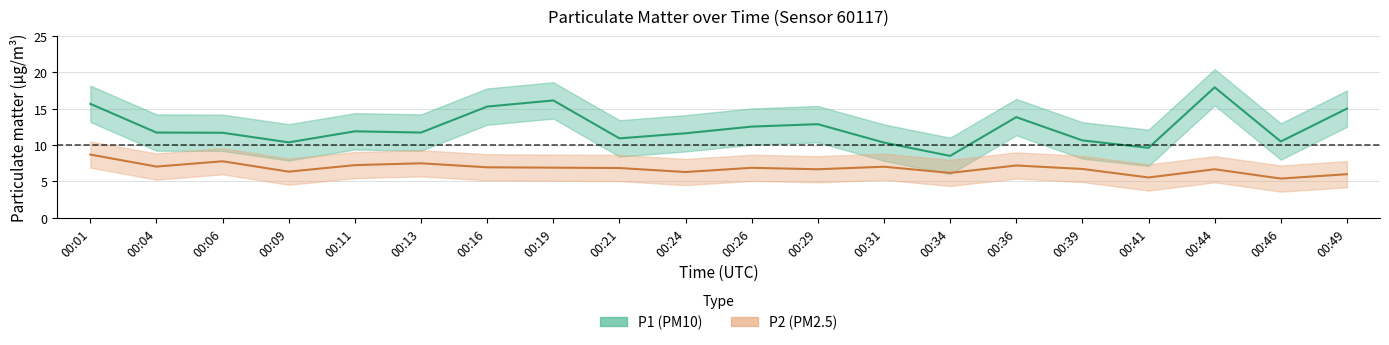

True or false: P2 and P1 intersect in this chart.

False